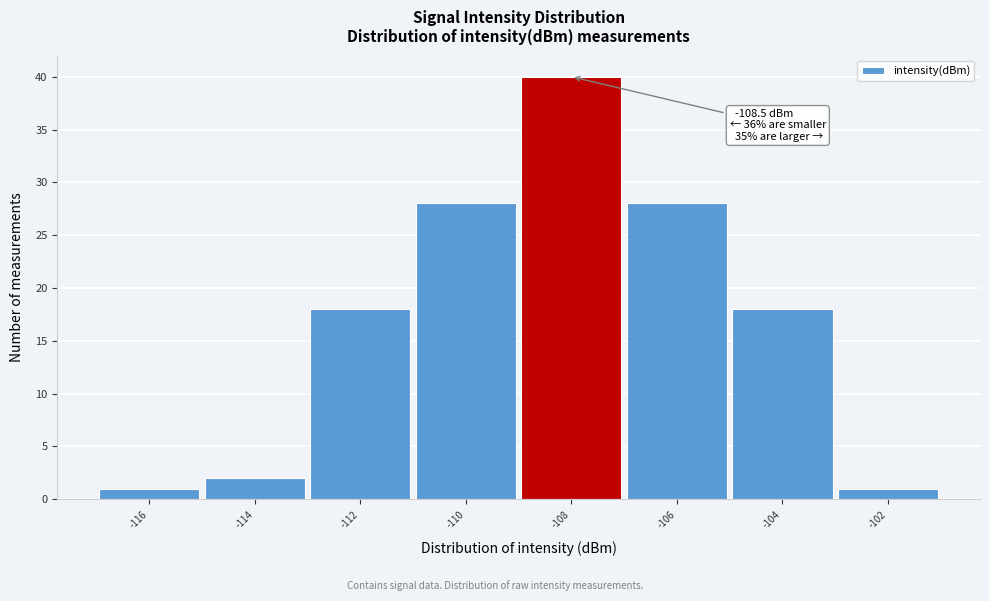

Reading left to right, what are all the values shown in this chart?

-116=1	-114=2	-112=18	-110=28	-108=40	-106=28	-104=18	-102=1